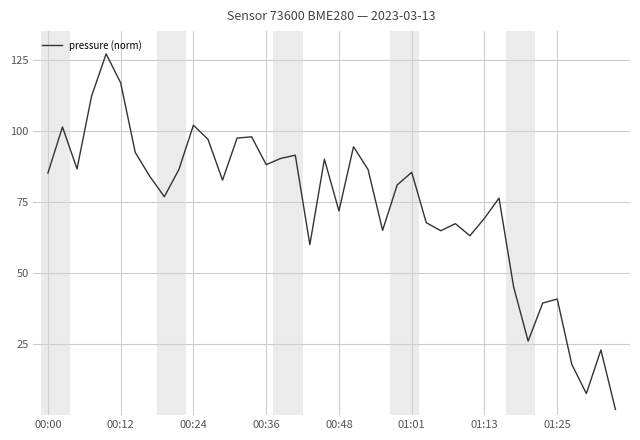

Does the chart have visible grid lines?

Yes